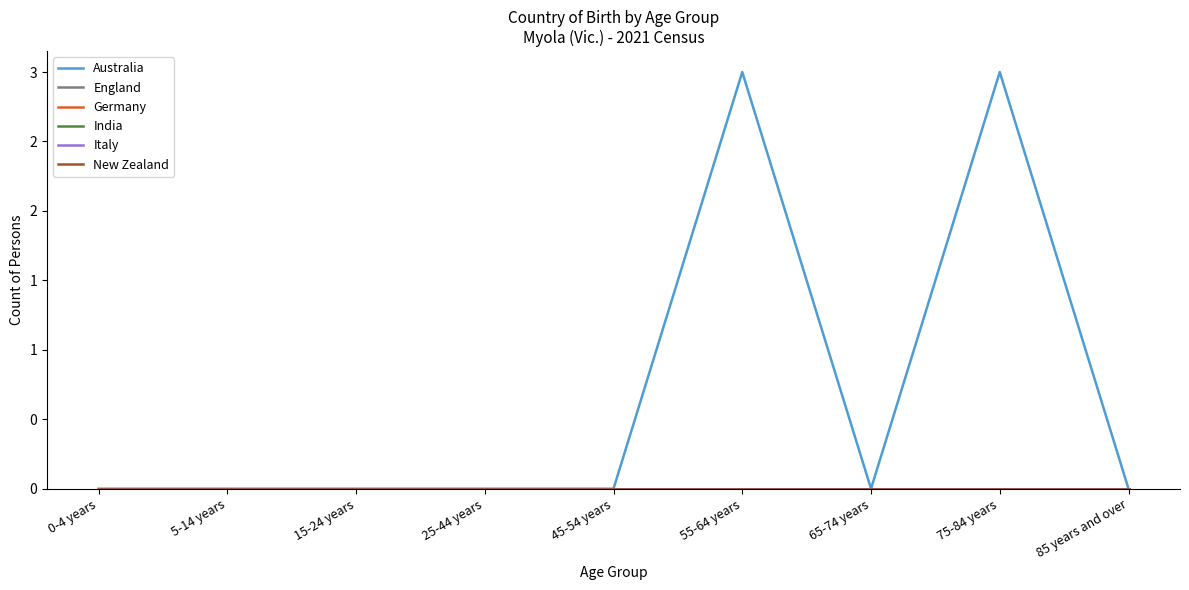

Reading left to right, list all the values displayed in this chart.

Australia: 0	0	0	0	0	3	0	3	0
England: 0	0	0	0	0	0	0	0	0
Germany: 0	0	0	0	0	0	0	0	0
India: 0	0	0	0	0	0	0	0	0
Italy: 0	0	0	0	0	0	0	0	0
New Zealand: 0	0	0	0	0	0	0	0	0